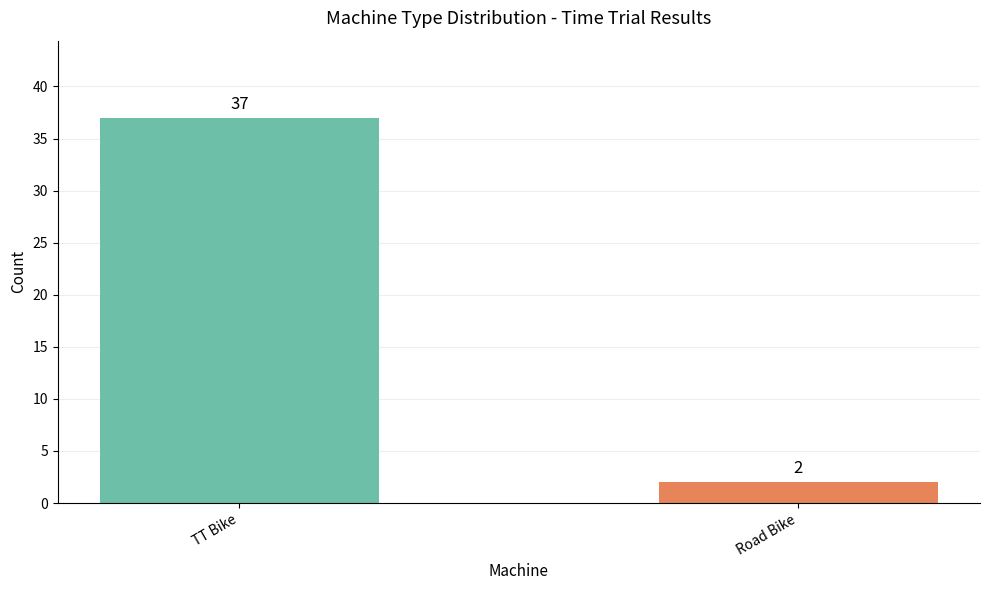

Which label corresponds to the smallest value in the chart?

Road Bike